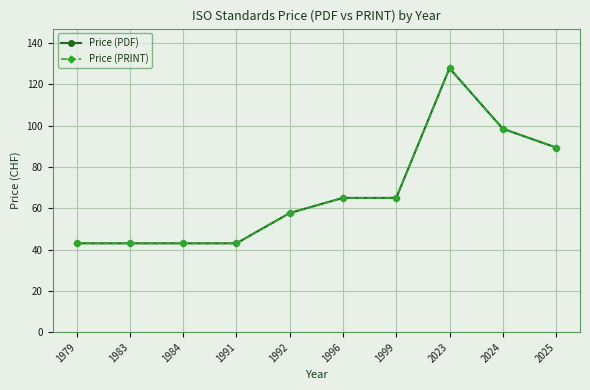

Which category has the highest value in the Price (PRINT) series?

2023